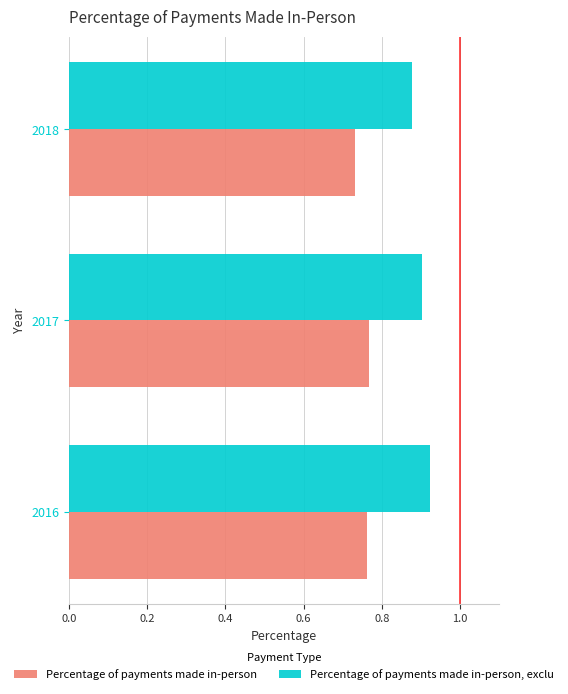

At which category does the chart reach its minimum across all series?

2018